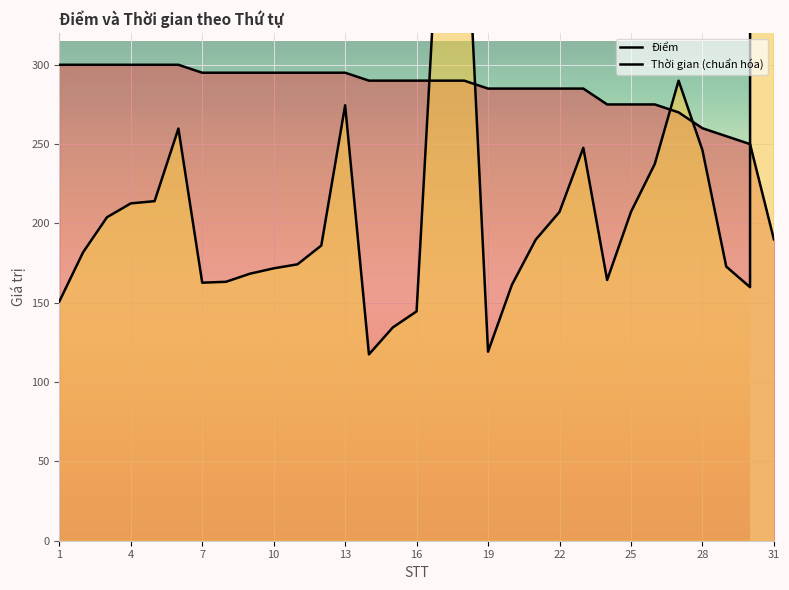

List the series in order of their peak value, lowest first.

Điểm, Thời gian (chuẩn hóa)